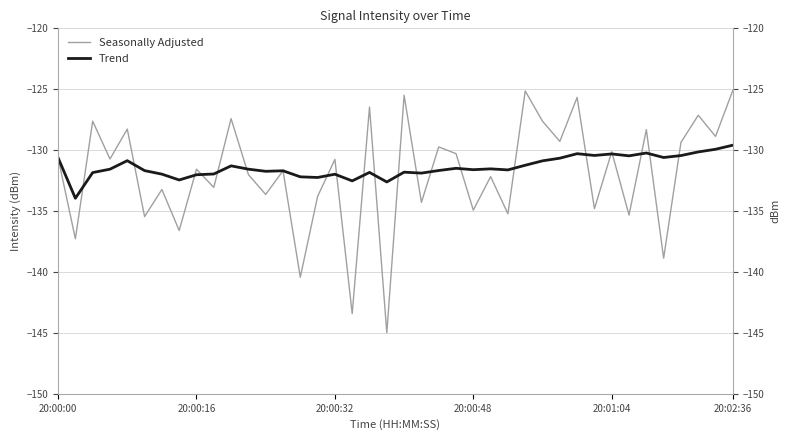

What is the label of the 17th point from the right?

23